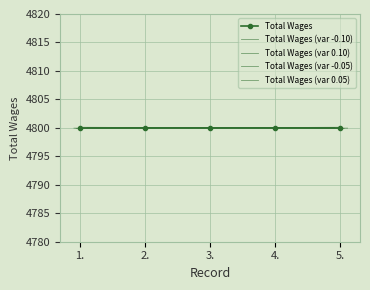

True or false: Total Wages has a value of 4800.0 at 2..

True